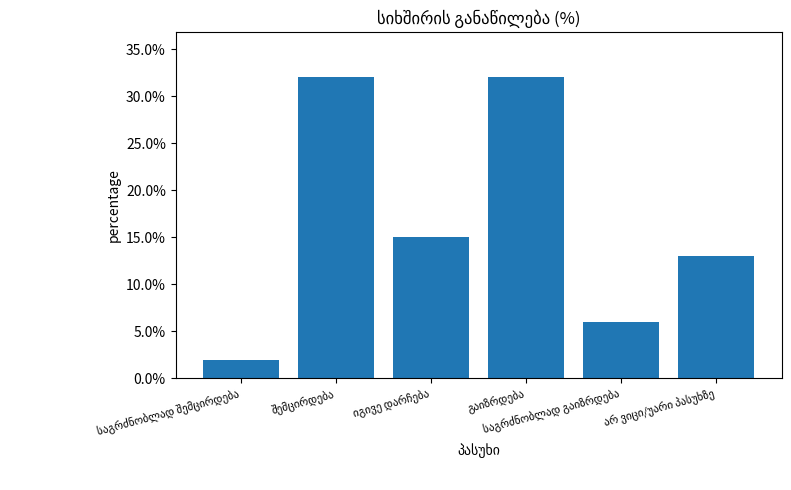

How many values are between 6 and 32?

5